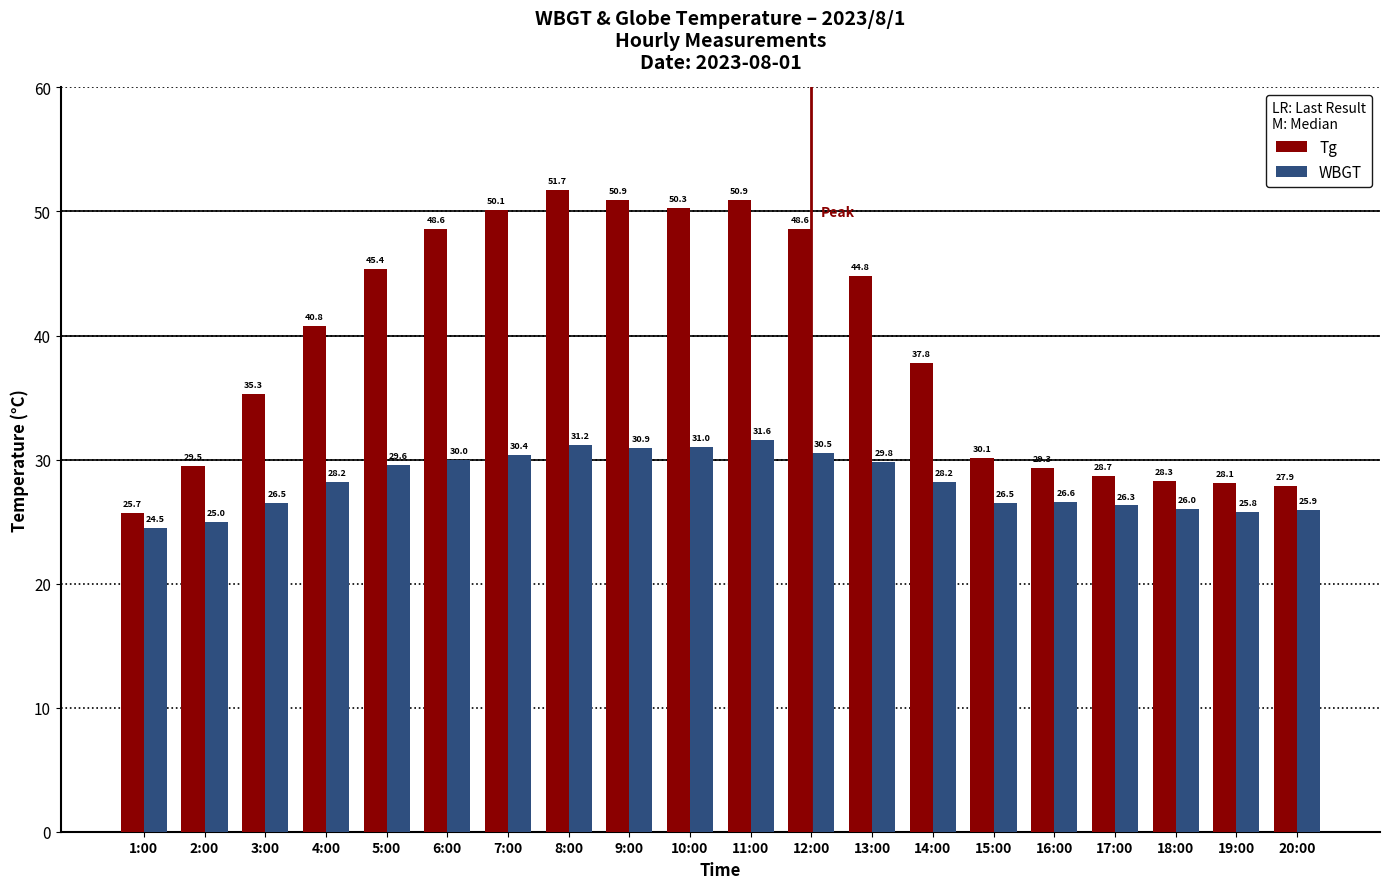

How many data points in Tg are less than 40?

10